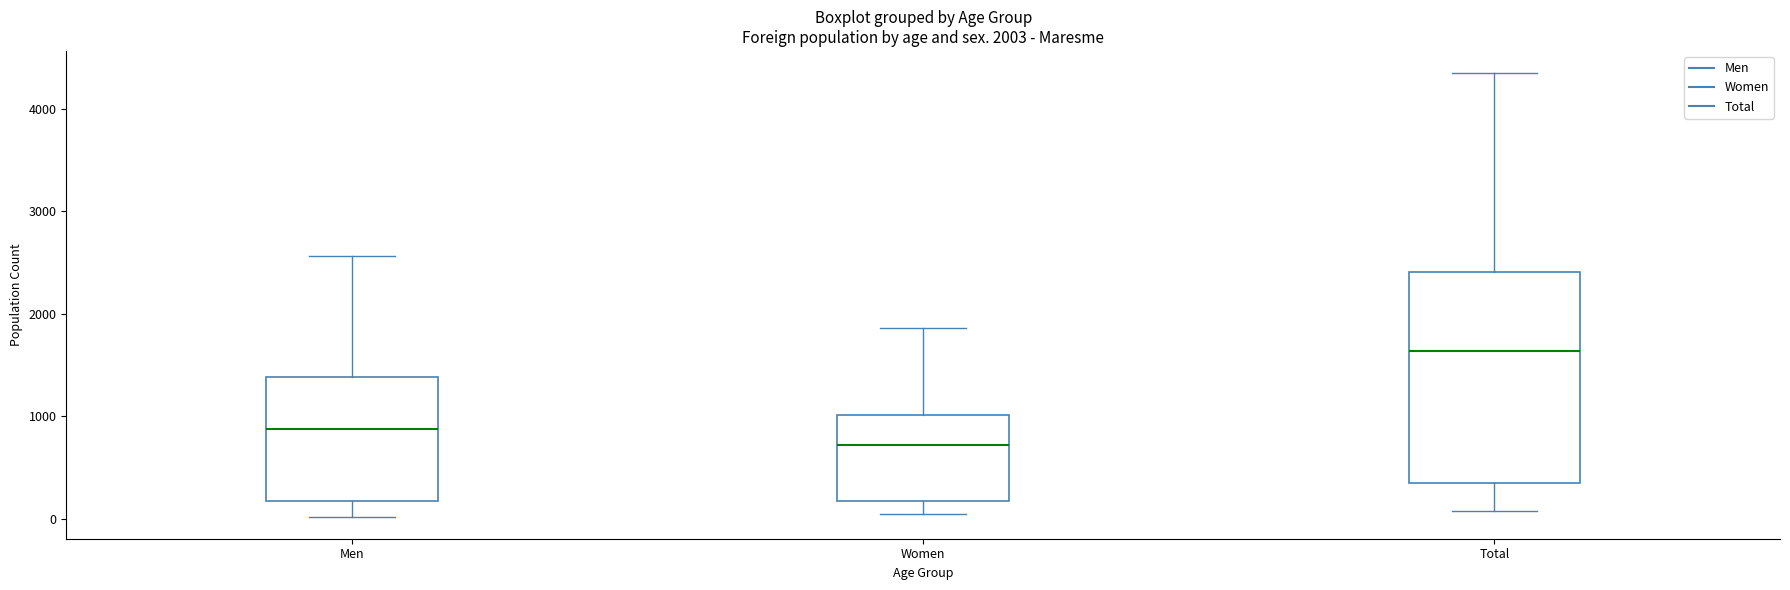

Which box is the tallest, from its lower edge to its upper edge?

Total